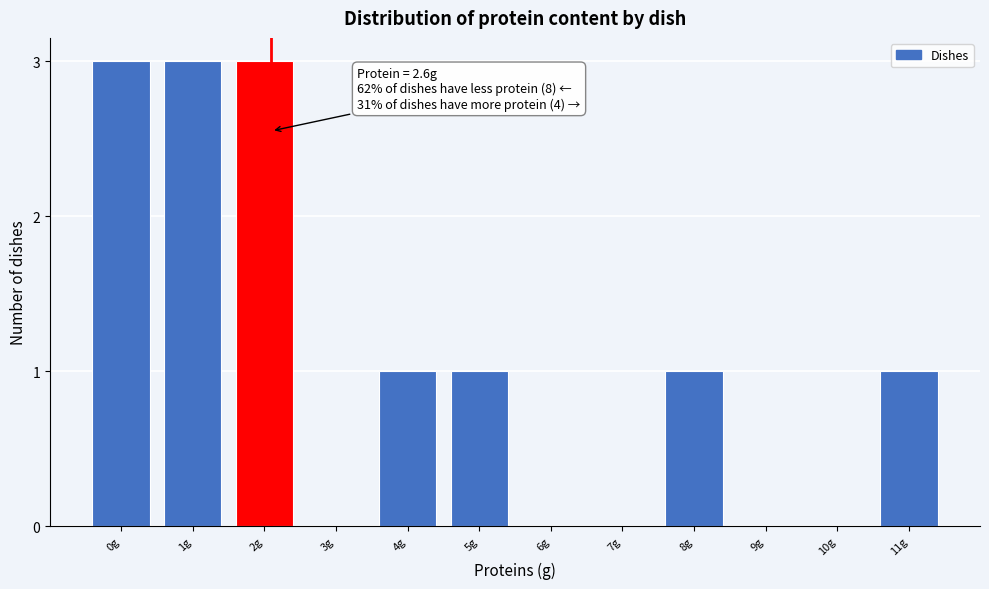

Reading left to right, what are all the values shown in this chart?

0g=3	1g=3	2g=3	3g=0	4g=1	5g=1	6g=0	7g=0	8g=1	9g=0	10g=0	11g=1